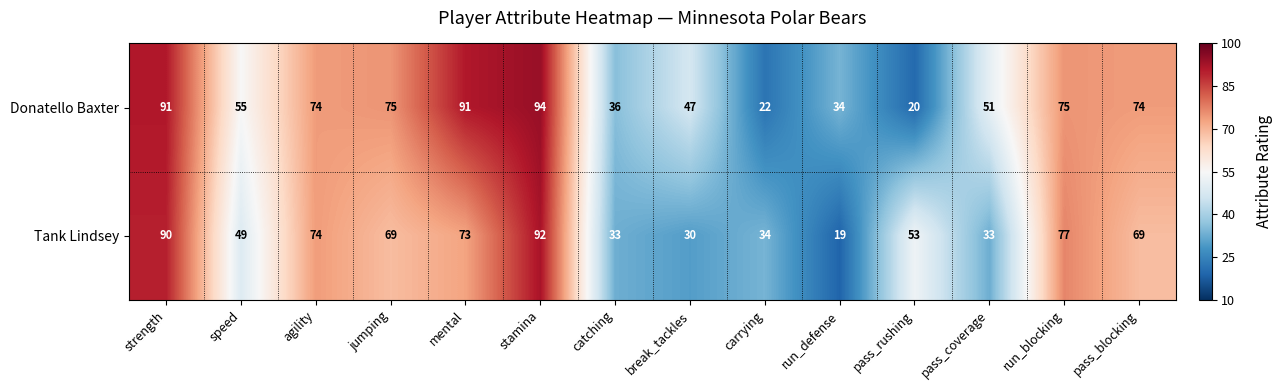

What is the total value across all series at pass_coverage?

84